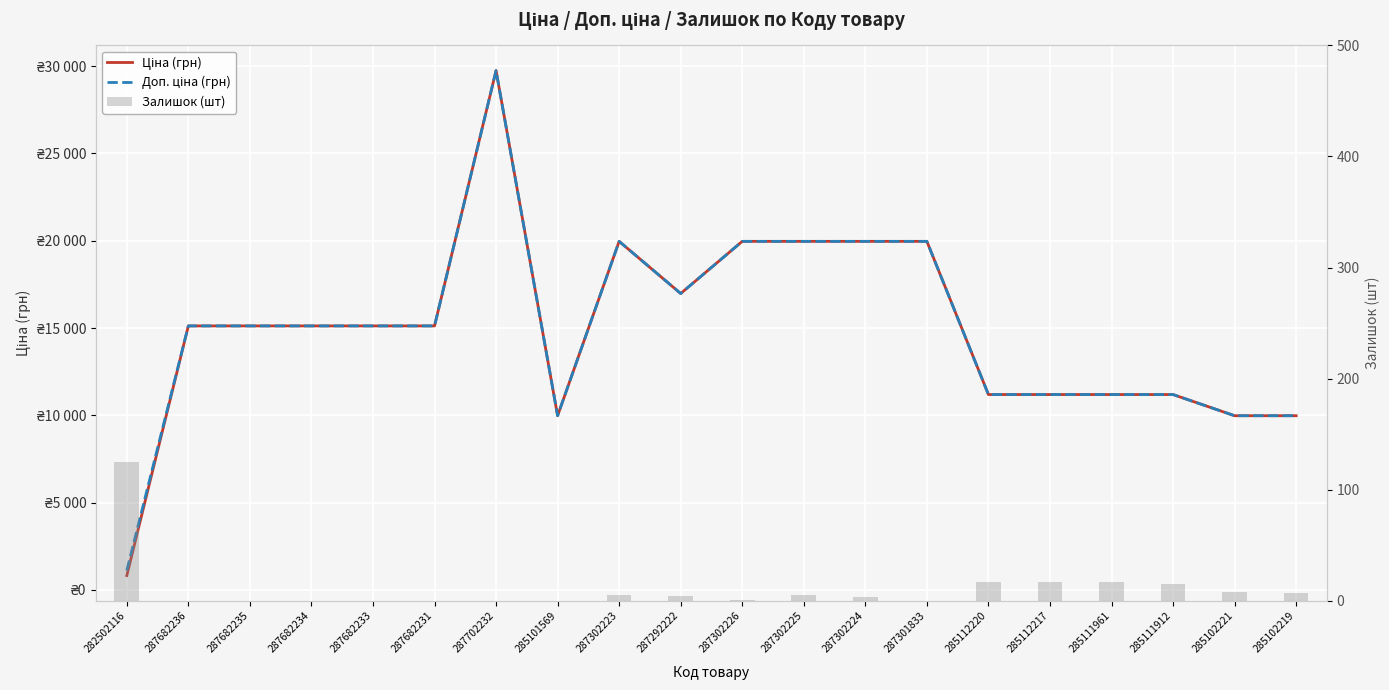

True or false: Залишок (шт) has a value of 0.0 at 287682236.

True